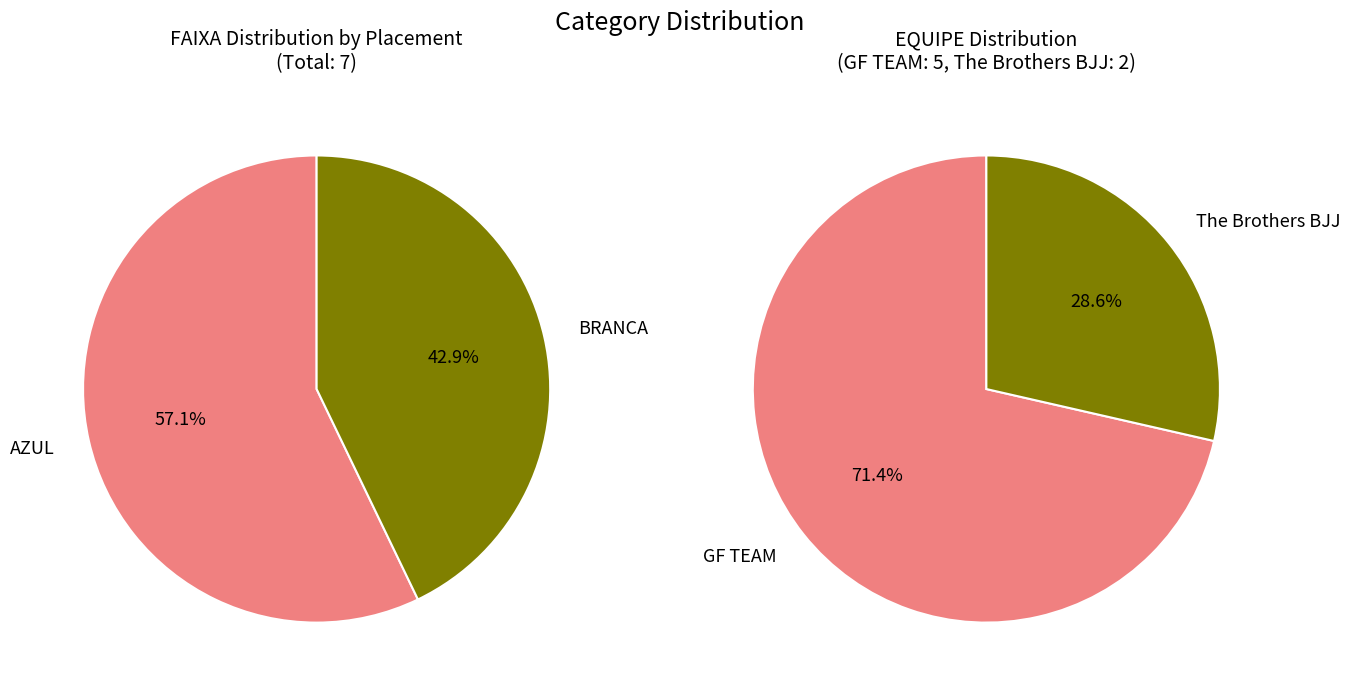

The BRANCA slice represents 43% of the pie. True or false?

True